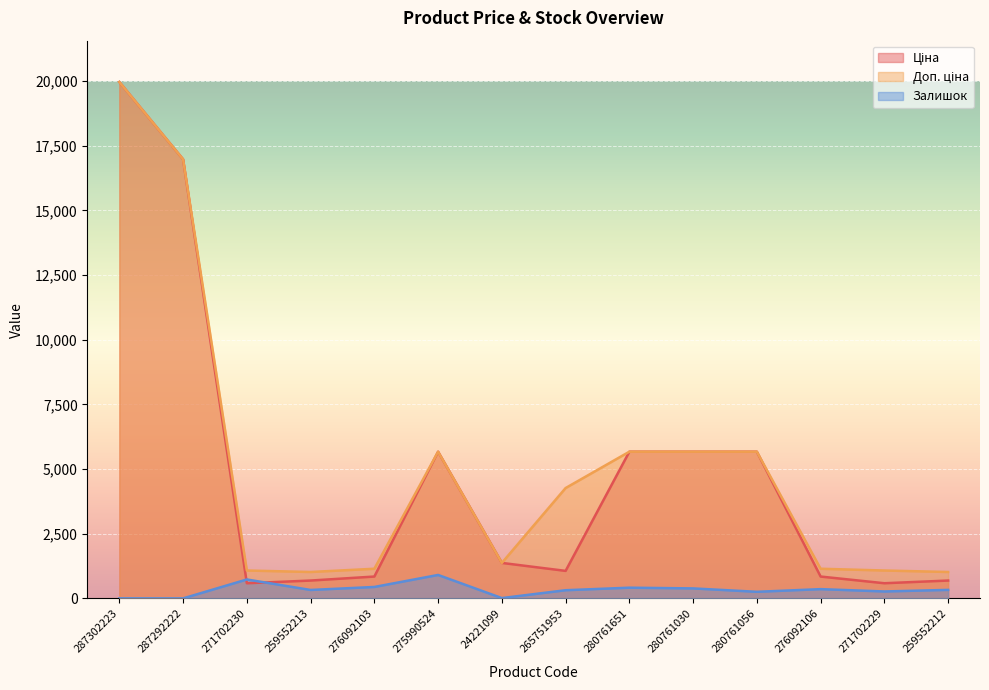

Which series has the largest range (max minus min)?

Ціна